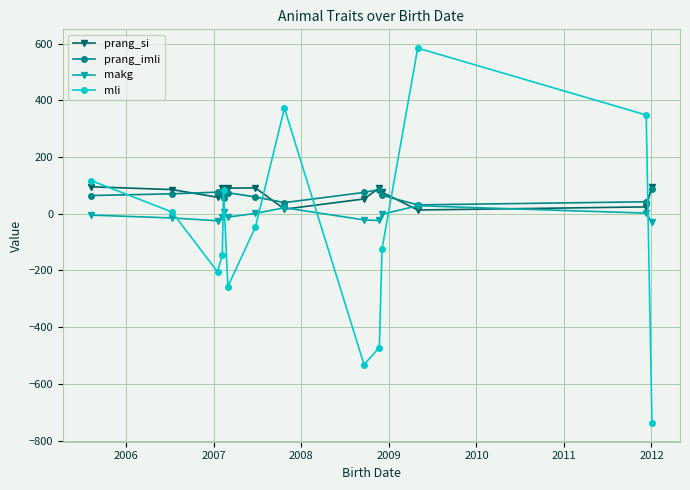

What is the lowest value of the prang_imli series?

31